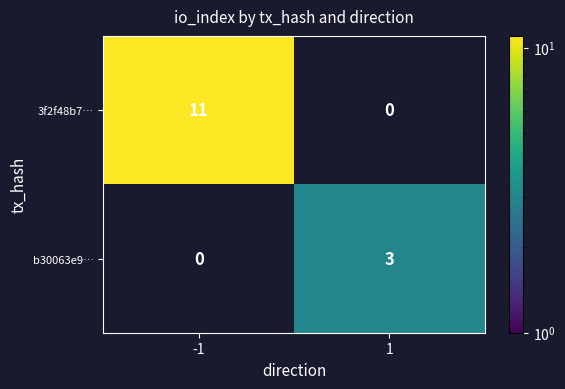

Which series has the largest range (max minus min)?

3f2f48b7…